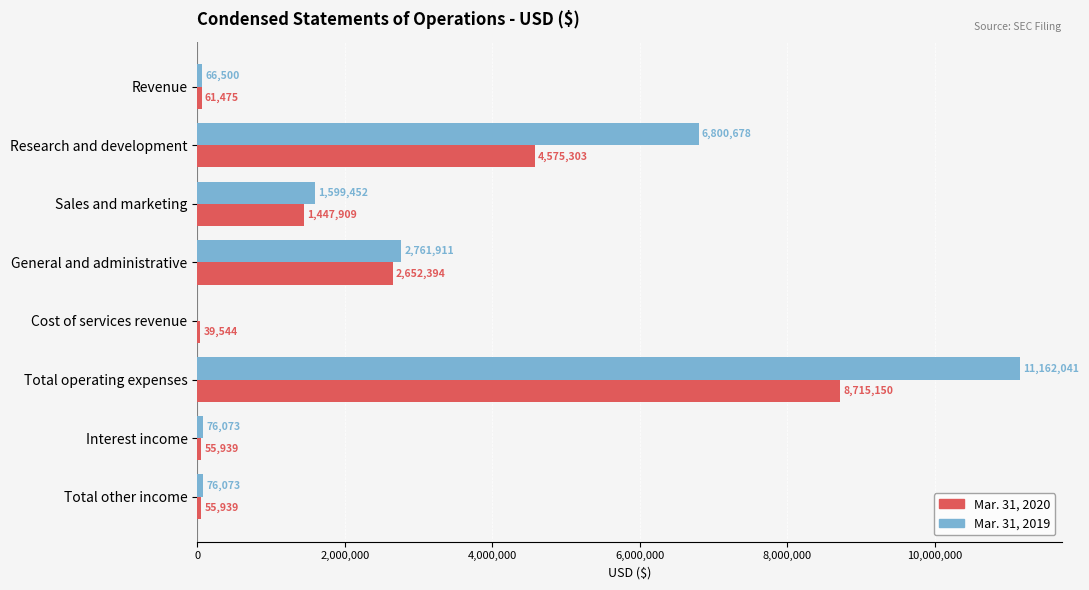

What is the maximum value for Mar. 31, 2020?

8715150